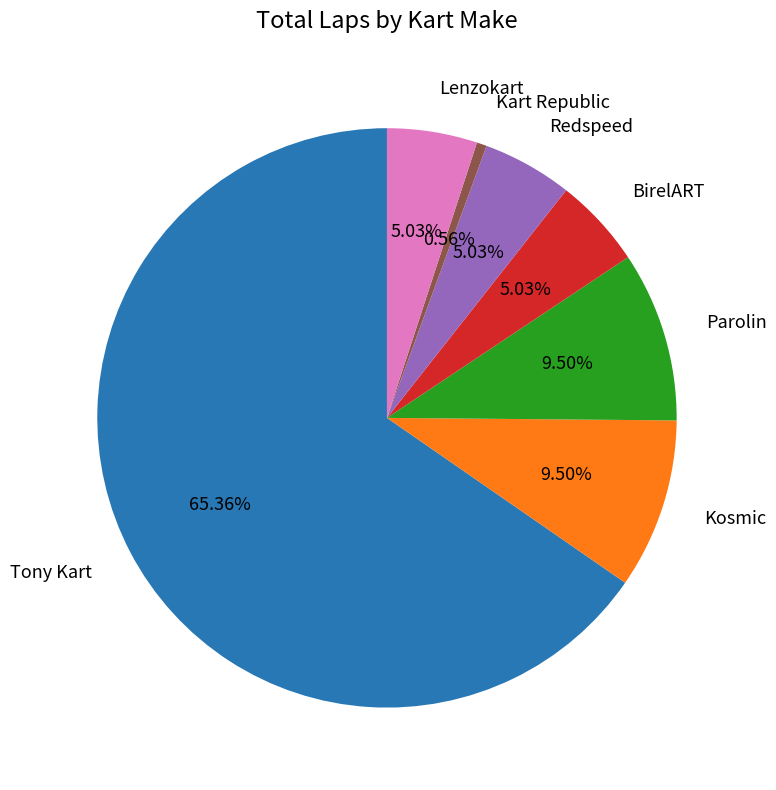

Is there any slice that represents more than half of the pie?

Yes